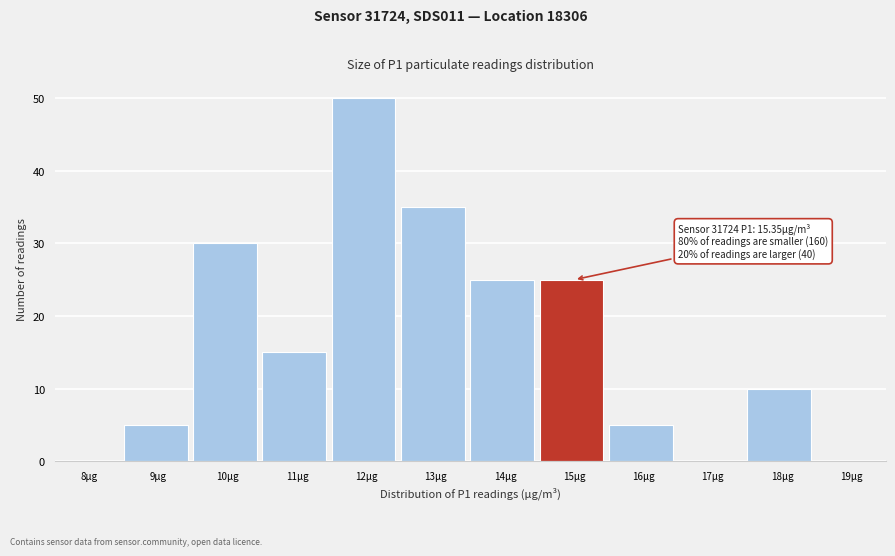

Reading left to right, list all the values displayed in this chart.

8µg=0	9µg=5	10µg=30	11µg=15	12µg=50	13µg=35	14µg=25	15µg=25	16µg=5	17µg=0	18µg=10	19µg=0